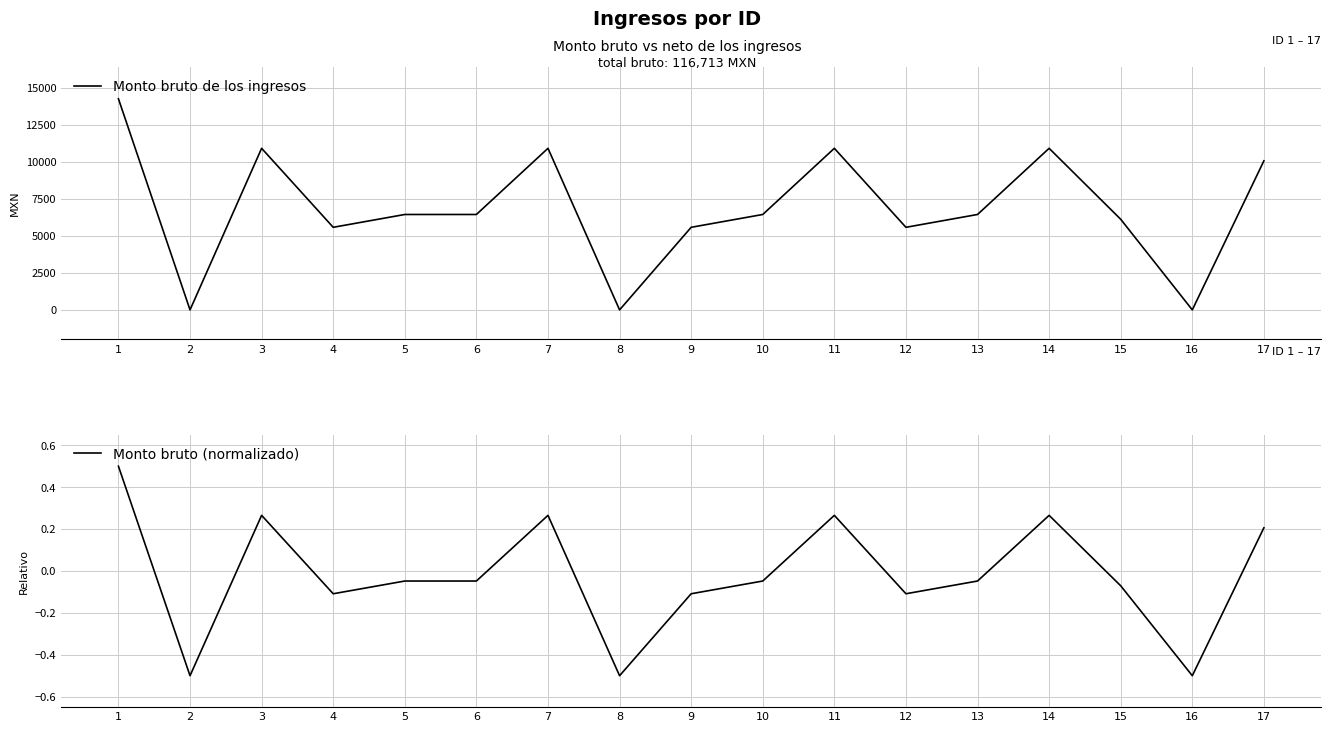

Does the chart display data point markers on the line(s)?

No